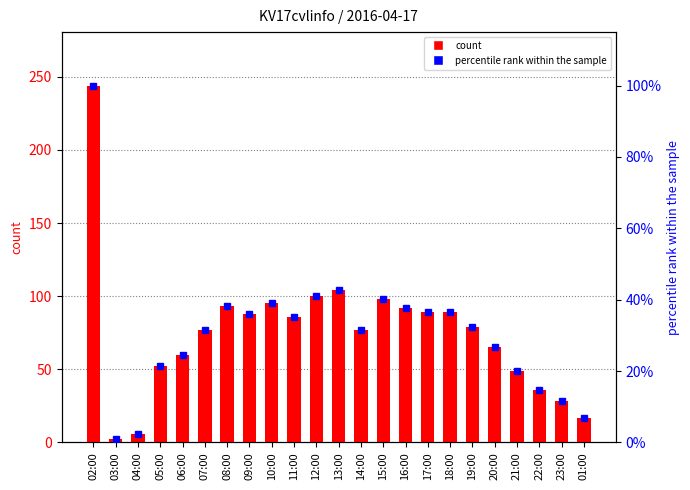

Is it true that percentile rank within the sample equals 42.6 at 13:00?

True